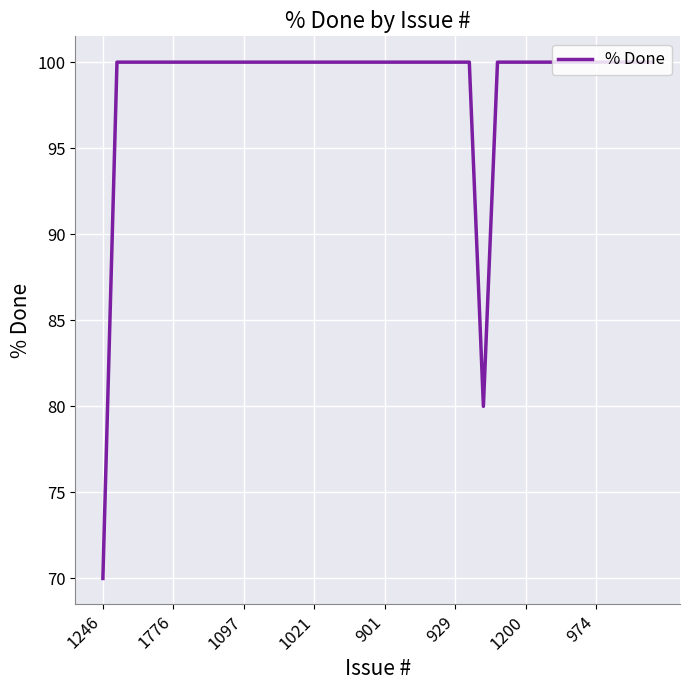

What is the average value?

99